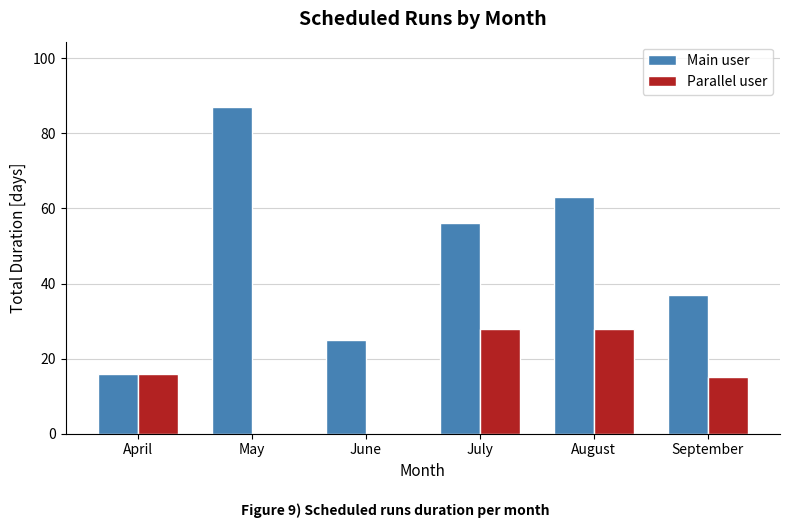

What are all the series names shown in the legend?

Main user, Parallel user